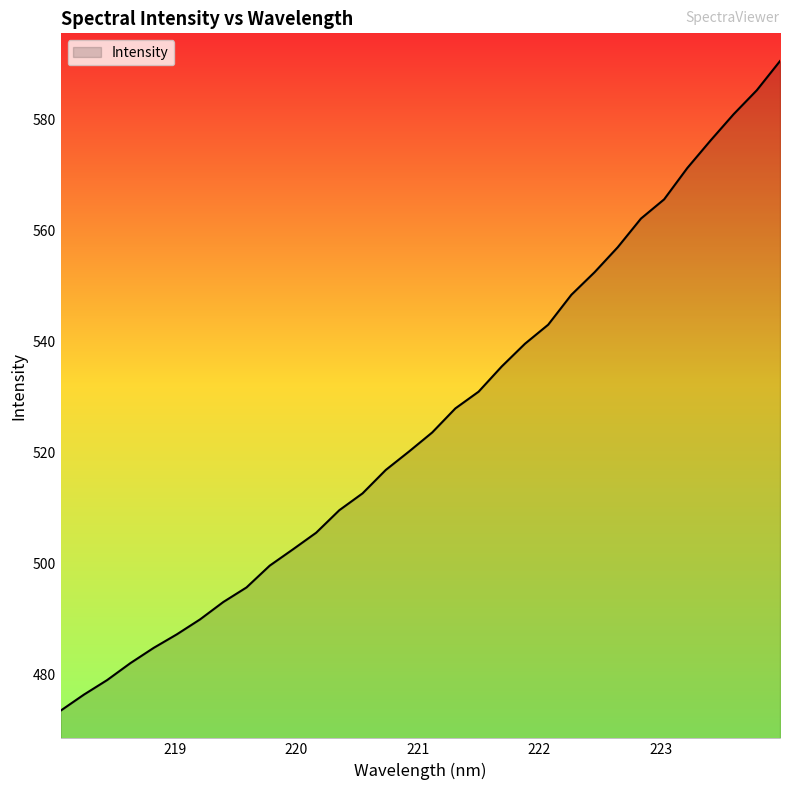

What is the maximum value shown in the chart?

590.6